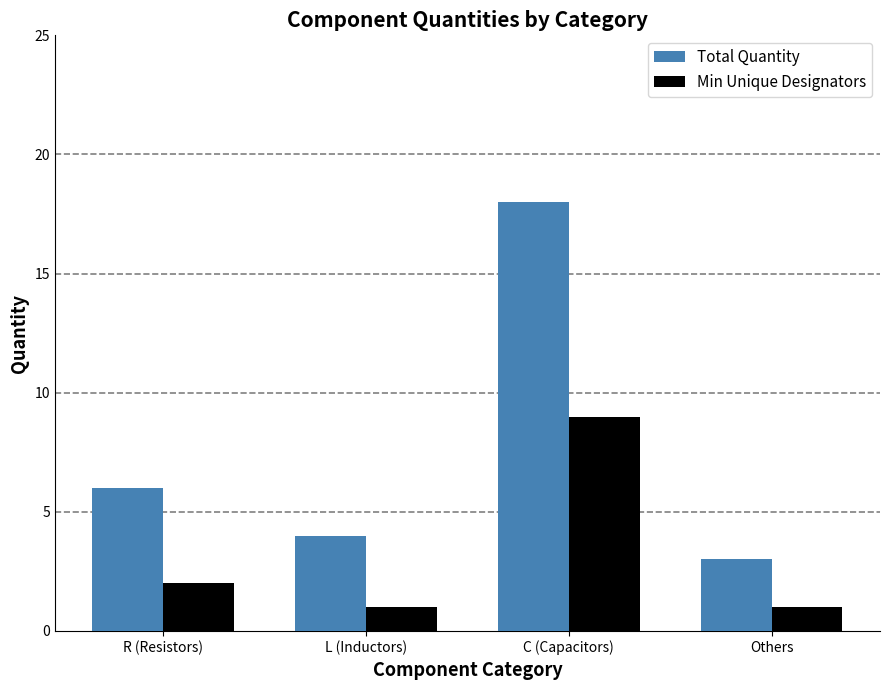

What is the label of the 2nd bar from the left?

L (Inductors)